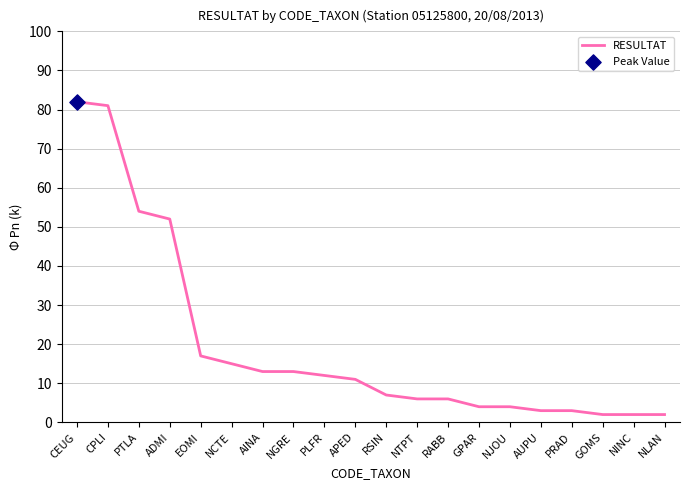

What is the change in value from NJOU to PRAD?

-1